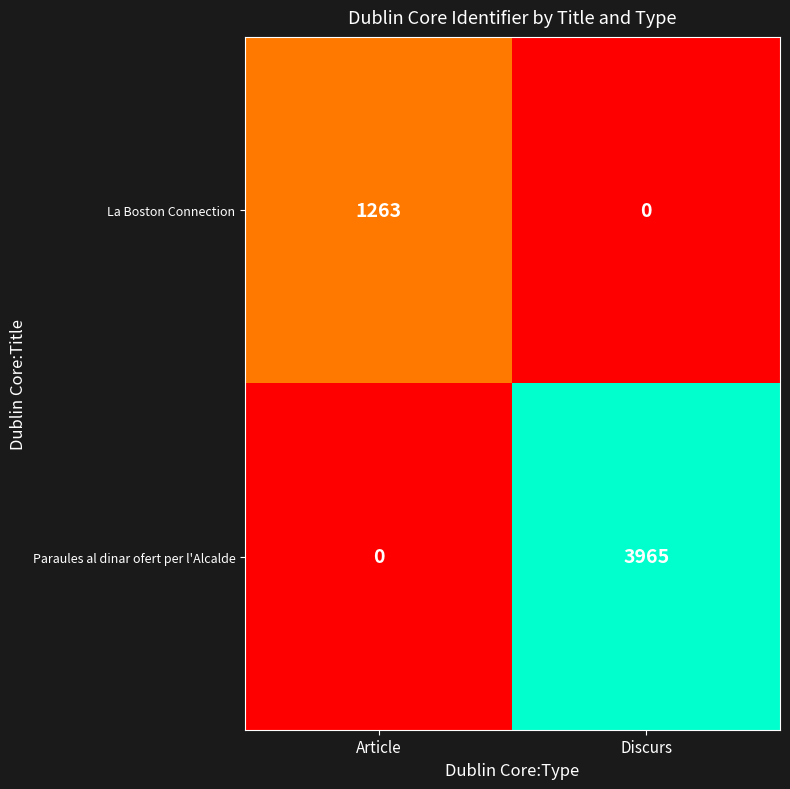

At which category is the sum across all series the highest?

Discurs